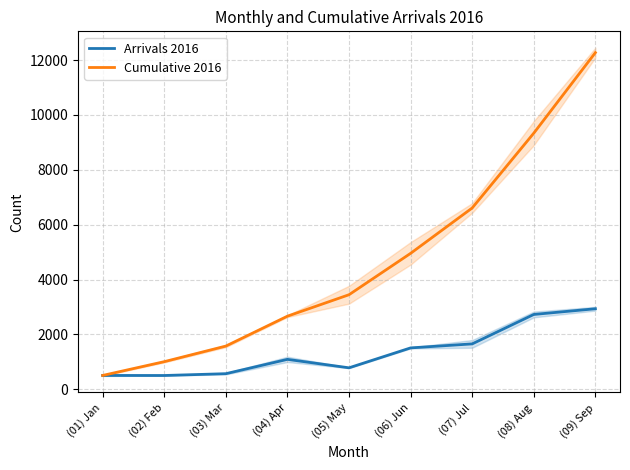

How many lines are shown in the chart?

2